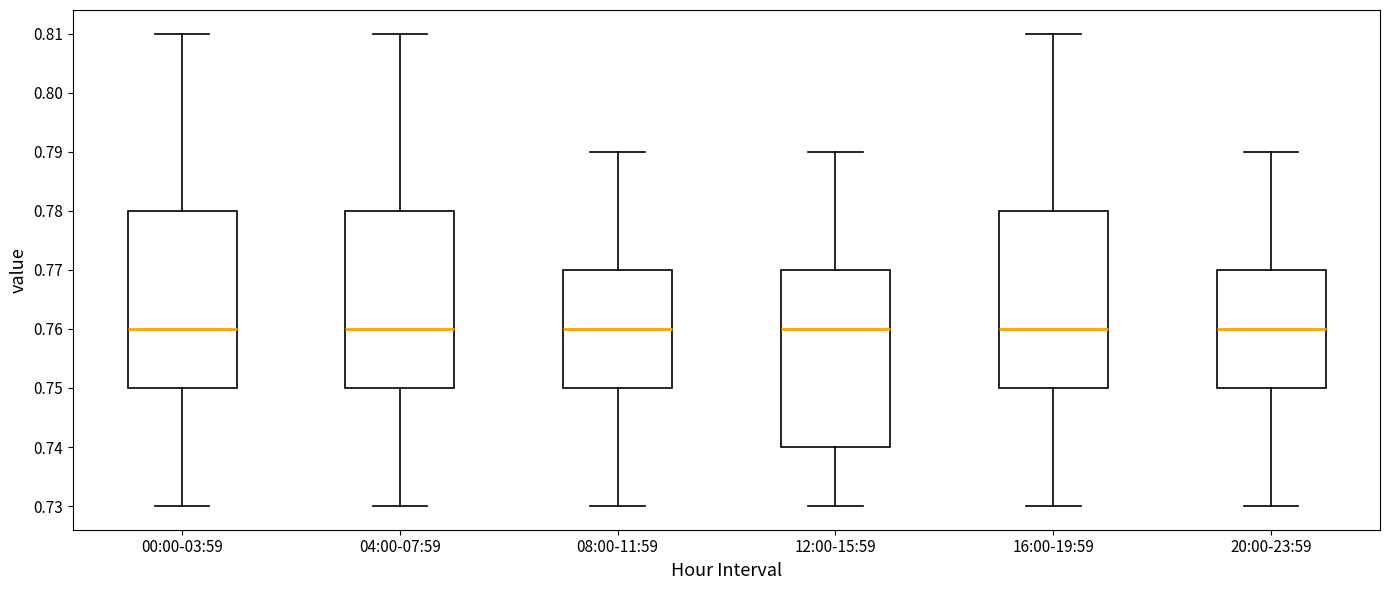

Reading left to right, transcribe this box plot: for each box, give where its median line is, the range the box spans, and where its two whiskers end, as read against the y-axis. The values are not printed on the chart, so give them approximately, as read against the axis.

00:00-03:59: median 0.76, box 0.75 to 0.78, whiskers 0.73 to 0.81
04:00-07:59: median 0.76, box 0.75 to 0.78, whiskers 0.73 to 0.81
08:00-11:59: median 0.76, box 0.75 to 0.77, whiskers 0.73 to 0.79
12:00-15:59: median 0.76, box 0.74 to 0.77, whiskers 0.73 to 0.79
16:00-19:59: median 0.76, box 0.75 to 0.78, whiskers 0.73 to 0.81
20:00-23:59: median 0.76, box 0.75 to 0.77, whiskers 0.73 to 0.79